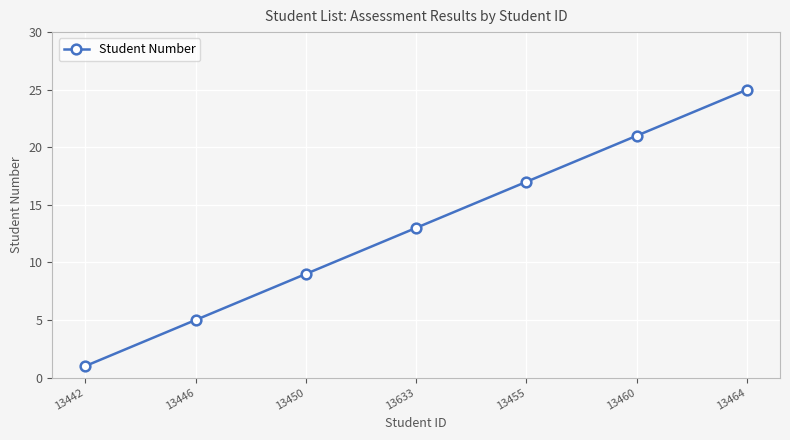

Approximately how many times larger is the value at 13446 compared to 13464?

0.2